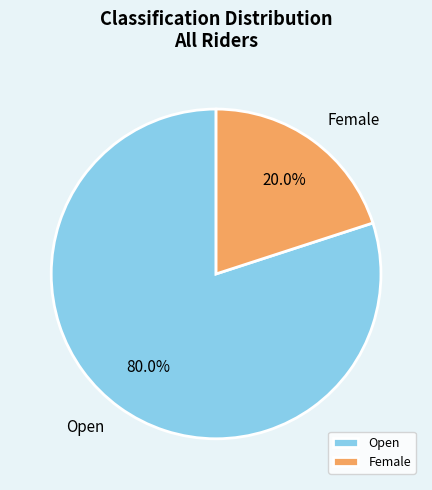

Rank the categories by value from highest to lowest.

Open, Female